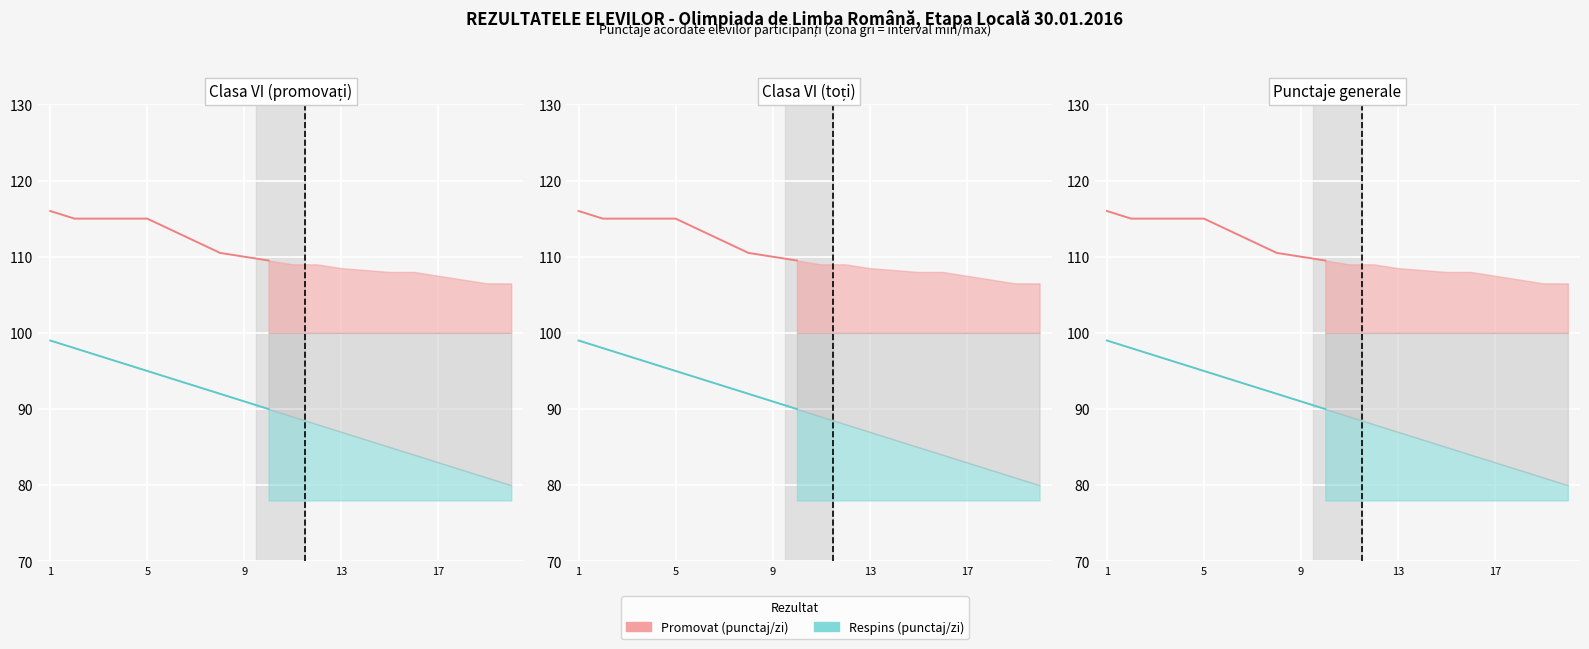

True or false: Promovat (punctaj/zi) has more than 1 points higher than both neighbors.

False